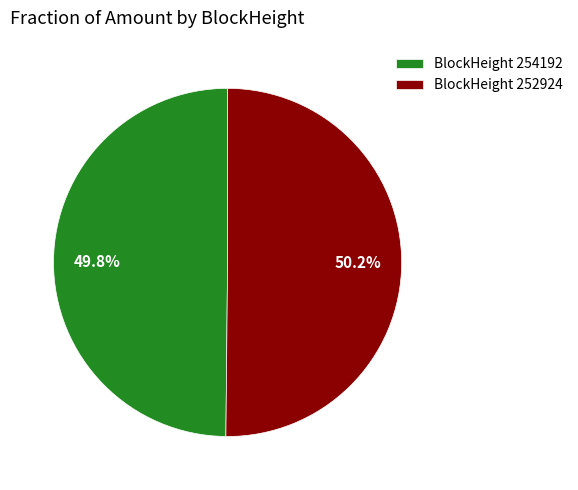

Does any single category account for the majority?

Yes